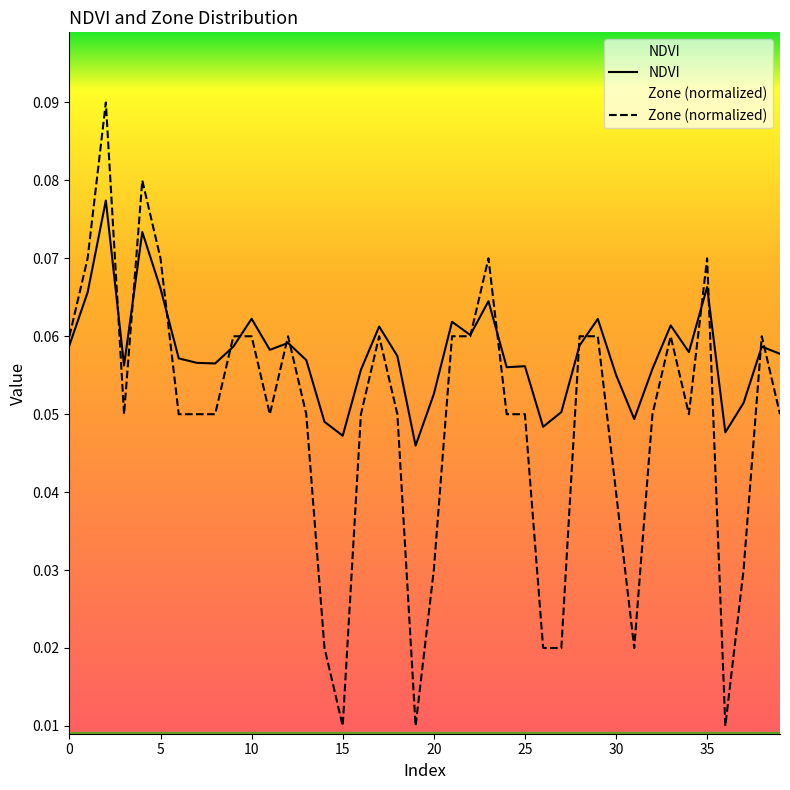

What is the value of the NDVI point at the 35th from the left?

0.1